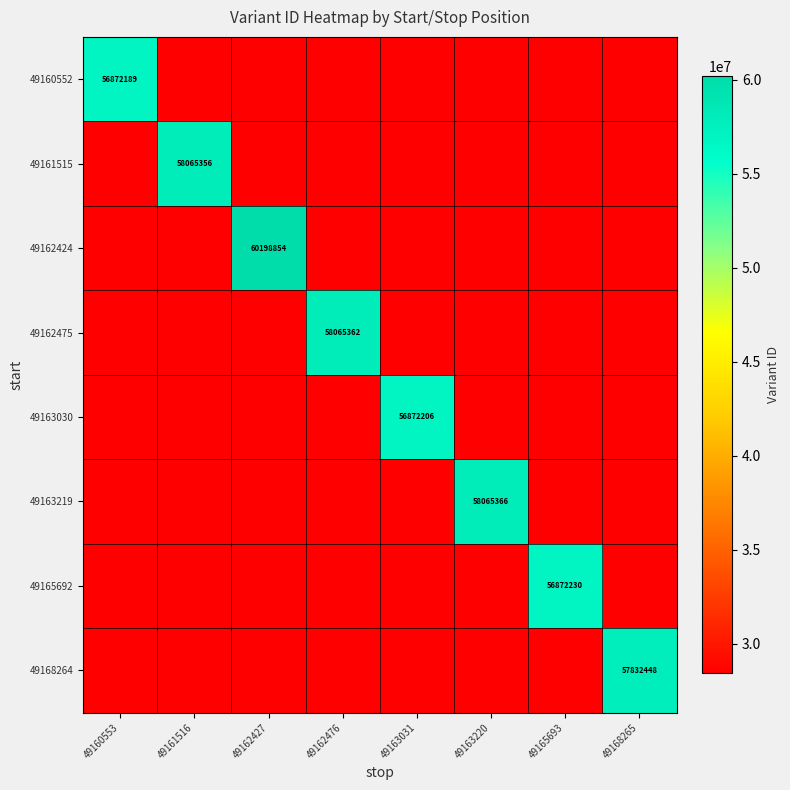

True or false: 49162424 has a value of 60198854.0 at 49162427.

True